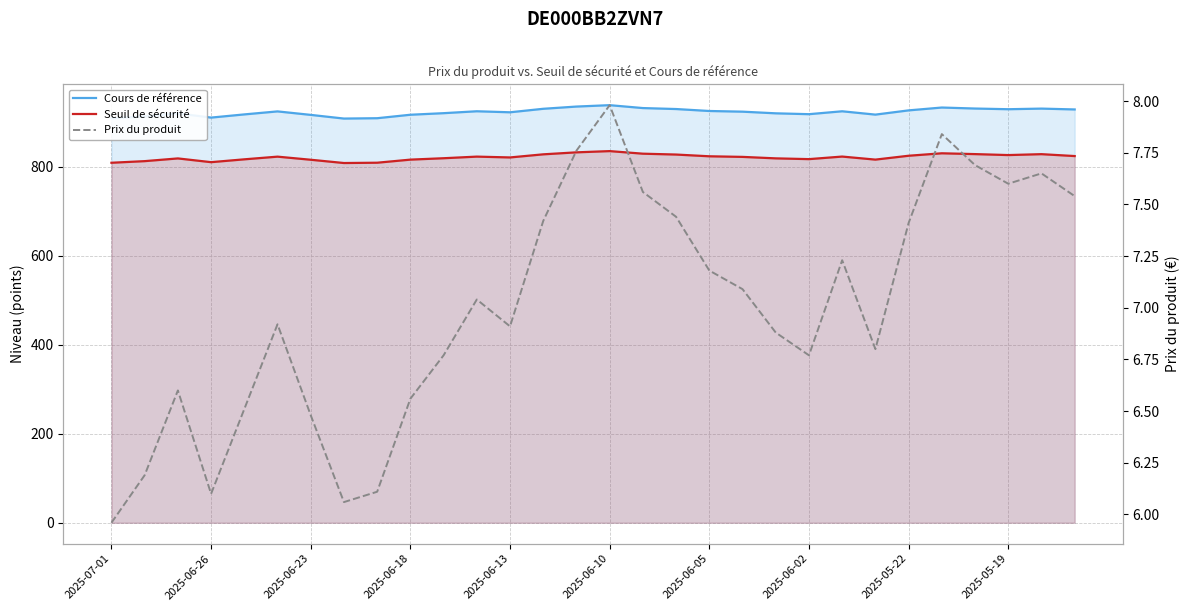

In Prix du produit, how many points are higher than both neighbors (excluding endpoints)?

7